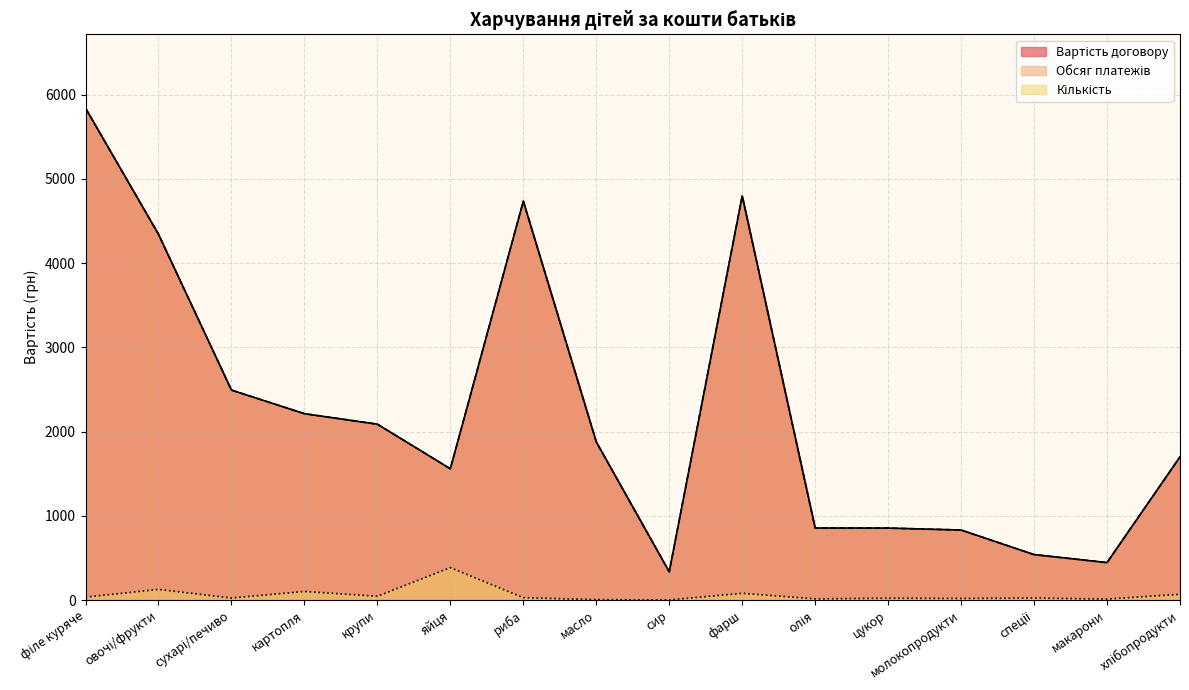

How many data points does each series have?

16